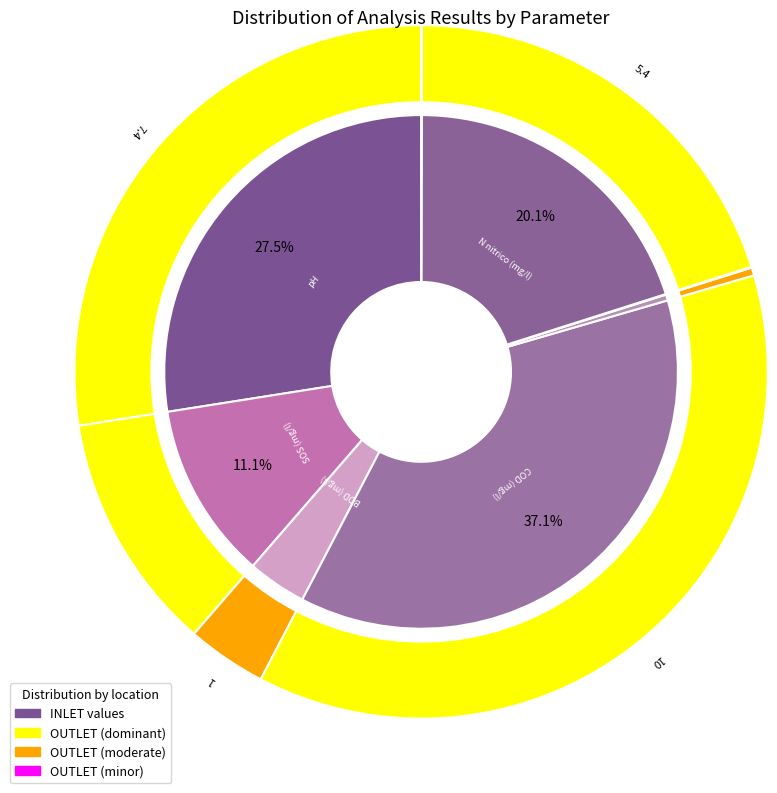

Does BOD (mg/l) account for over 50% of the chart?

No